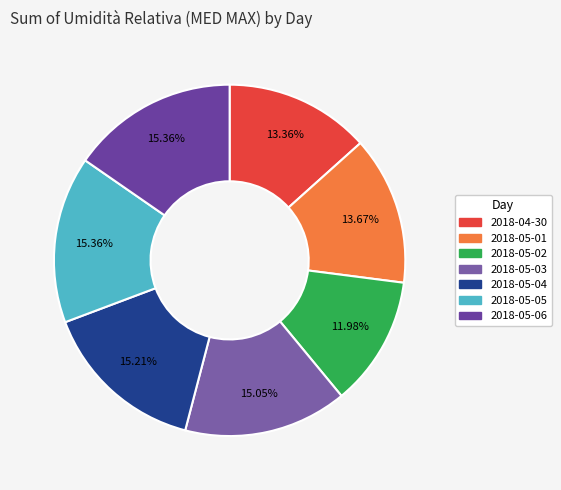

Which has a higher value, 2018-05-05 or 2018-05-06?

2018-05-05